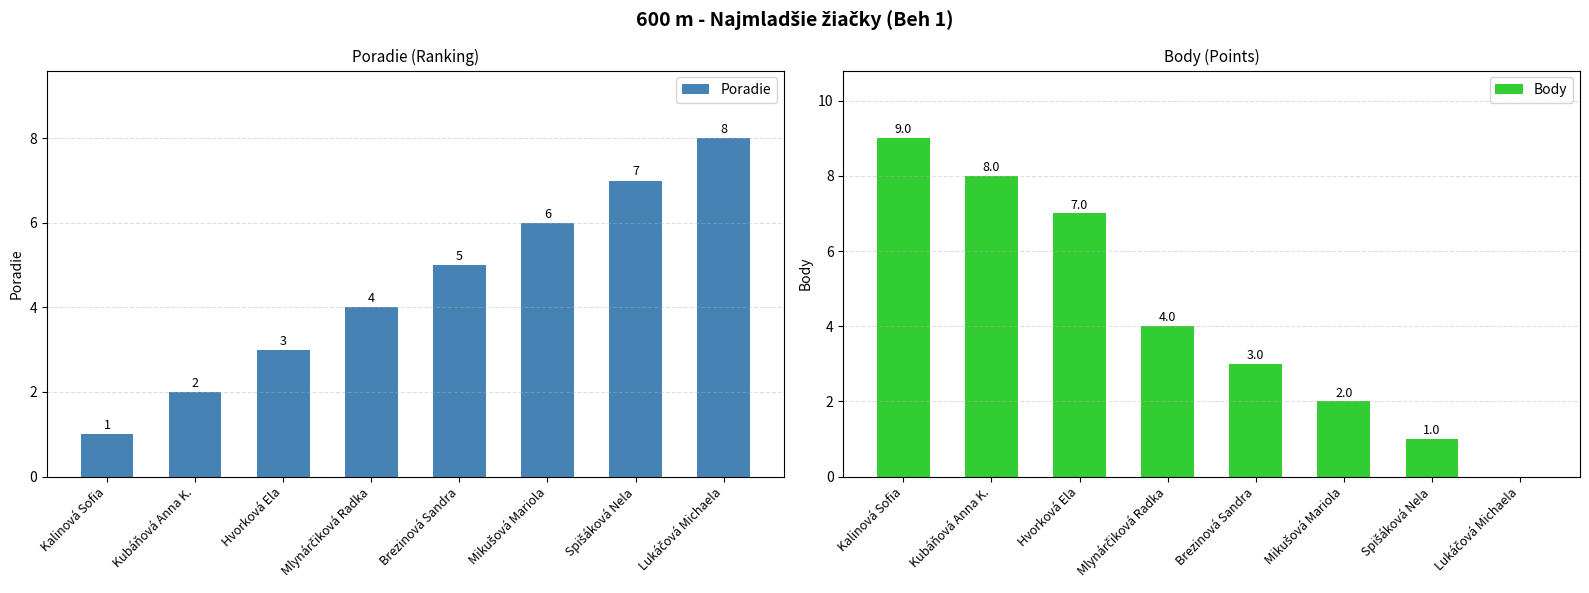

Reading left to right, what are all the values shown in this chart?

Poradie: Kalinová Sofia=1	Kubáňová Anna K.=2	Hvorková Ela=3	Mlynárčiková Radka=4	Brezinová Sandra=5	Mikušová Mariola=6	Spišáková Nela=7	Lukáčová Michaela=8
Body: Kalinová Sofia=9	Kubáňová Anna K.=8	Hvorková Ela=7	Mlynárčiková Radka=4	Brezinová Sandra=3	Mikušová Mariola=2	Spišáková Nela=1	Lukáčová Michaela=0